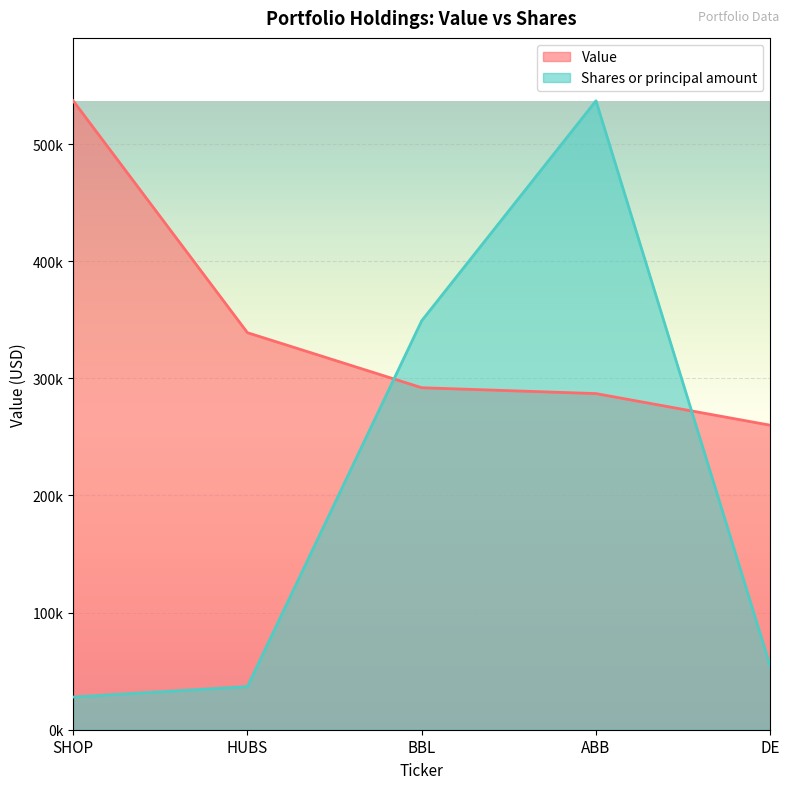

What is the value of the Shares or principal amount point at the 1st from the left?

27894.2